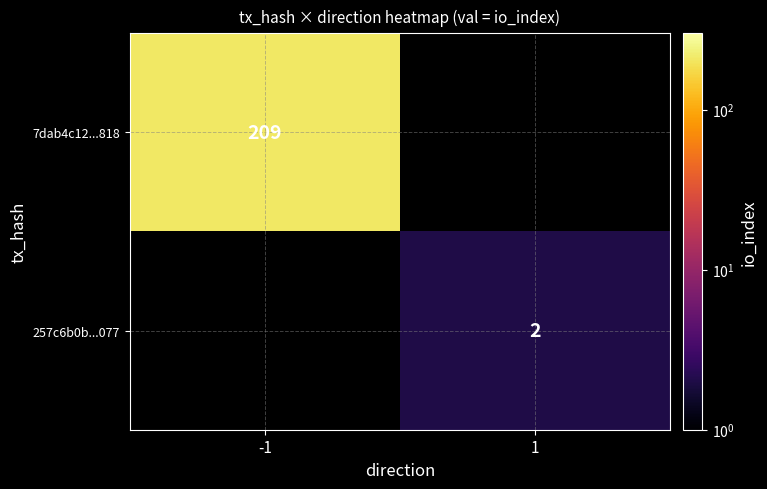

At how many categories does at least one series exceed 54?

1